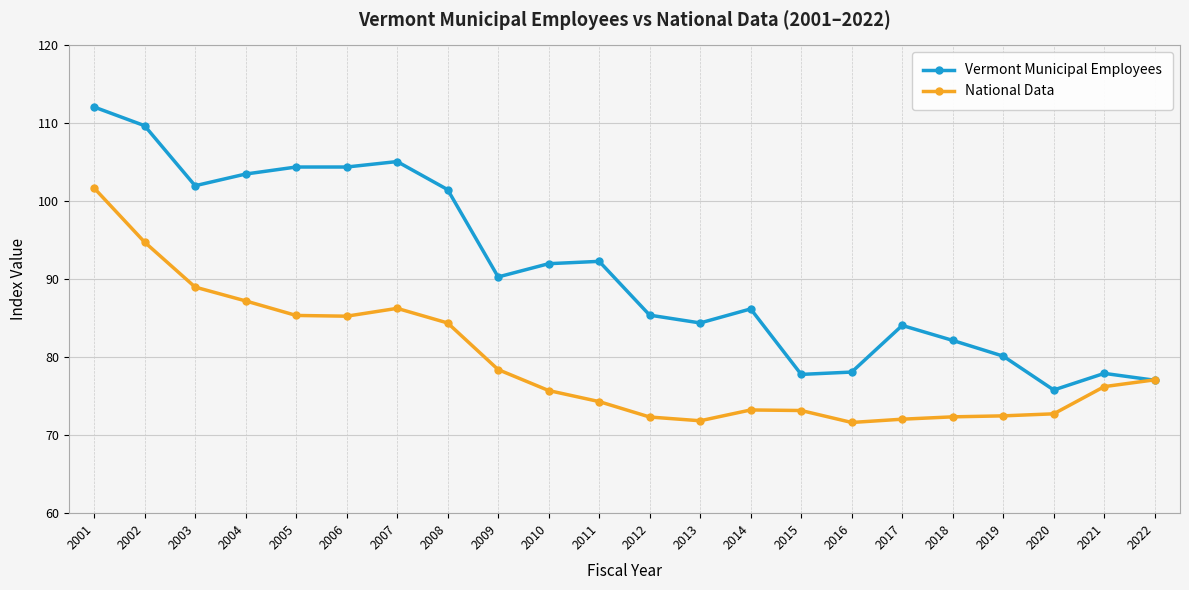

What is the difference between the maximum and second lowest values in the National Data series?

29.9